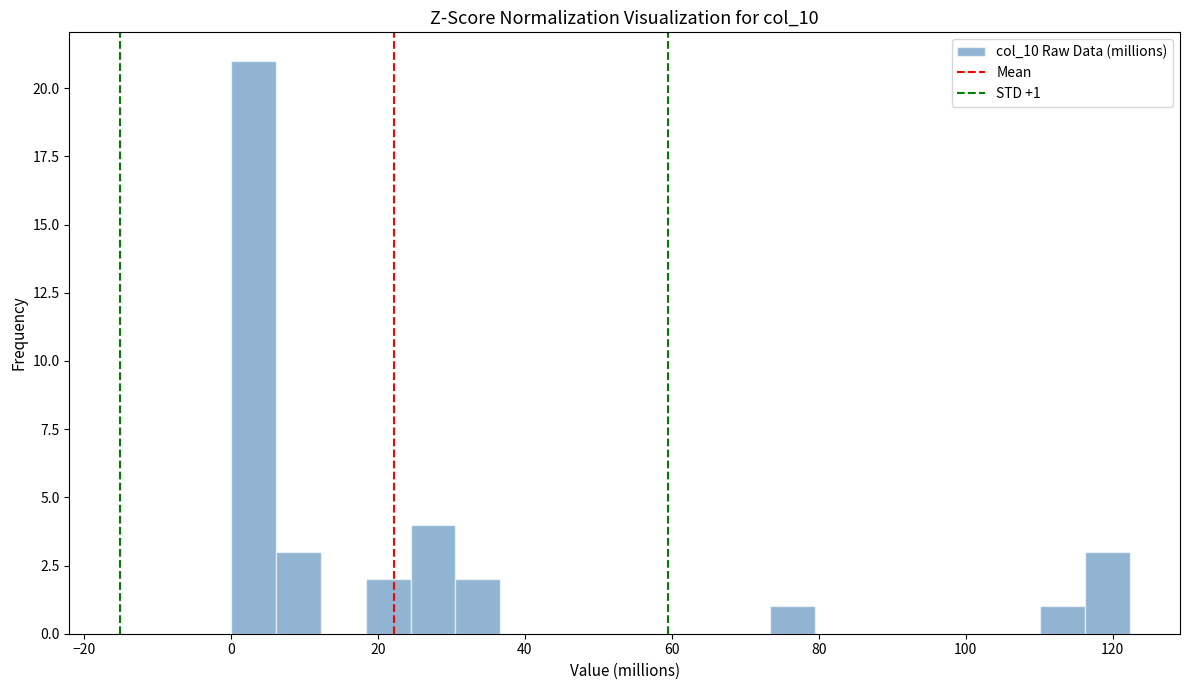

Read against the x-axis, roughly where is the centre of the tallest bar?

4